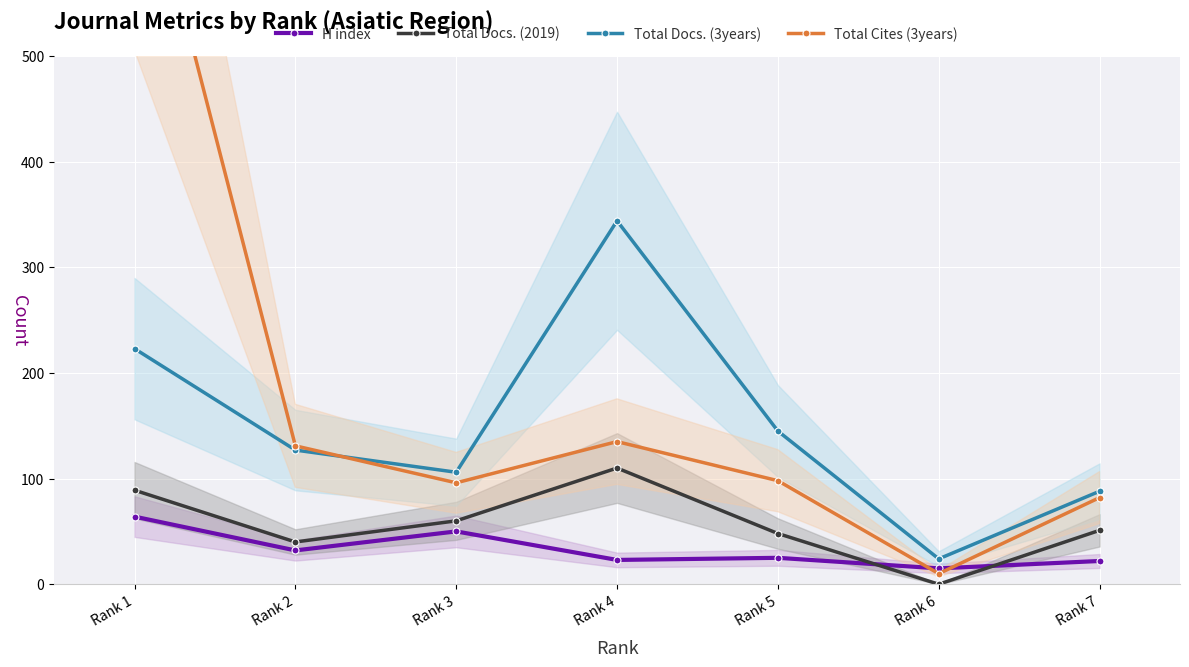

How many values in the Total Cites (3years) series are below 98?

3